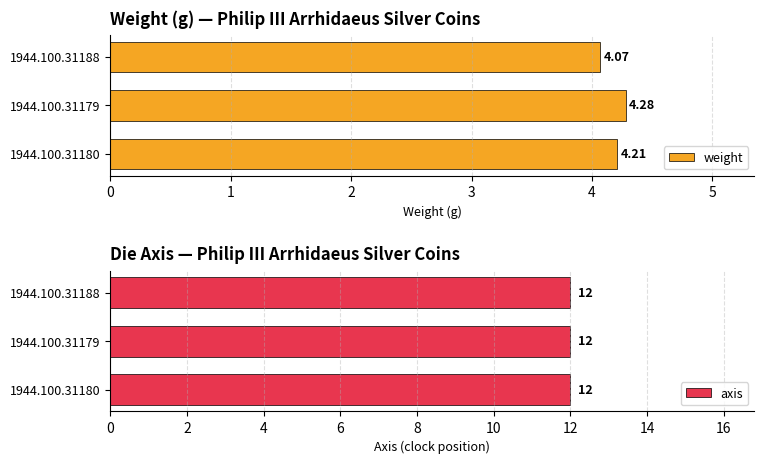

What is the sum of all weight values?

12.6